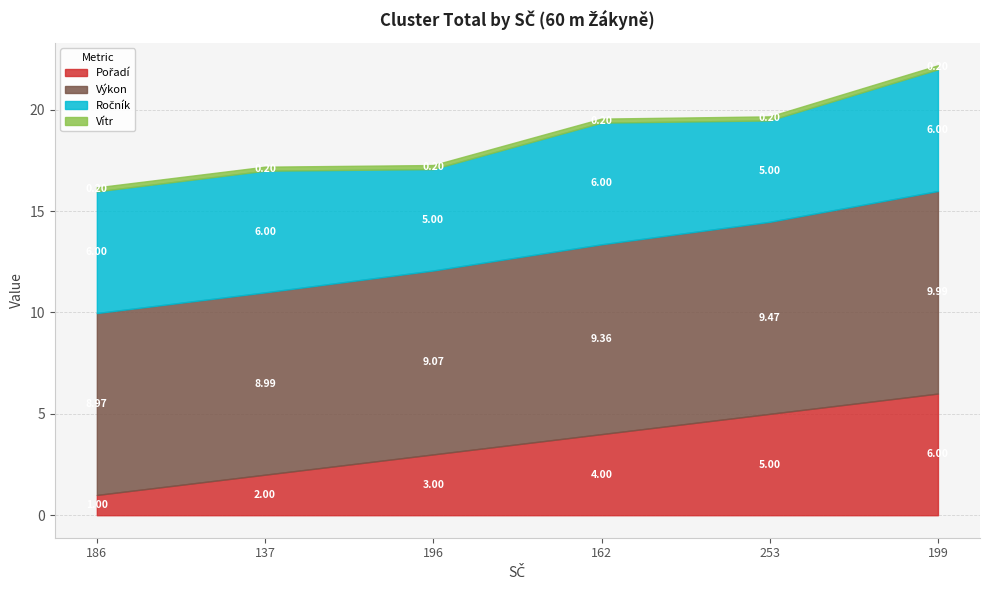

Reading left to right, transcribe all the data shown in this chart.

Pořadí: 186=1.0	137=2.0	196=3.0	162=4.0	253=5.0	199=6.0
Výkon: 186=9.0	137=9.0	196=9.1	162=9.4	253=9.5	199=10.0
Ročník: 186=6.0	137=6.0	196=5.0	162=6.0	253=5.0	199=6.0
Vítr: 186=0.2	137=0.2	196=0.2	162=0.2	253=0.2	199=0.2